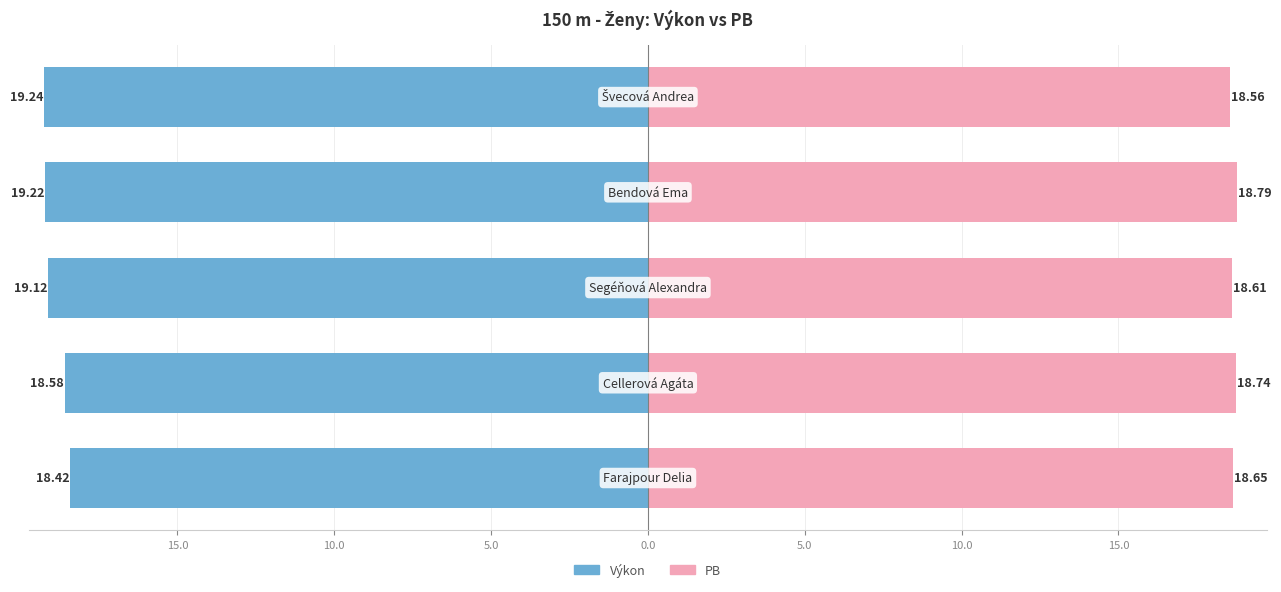

At 10.0, list the series in order from largest to smallest.

PB, Výkon